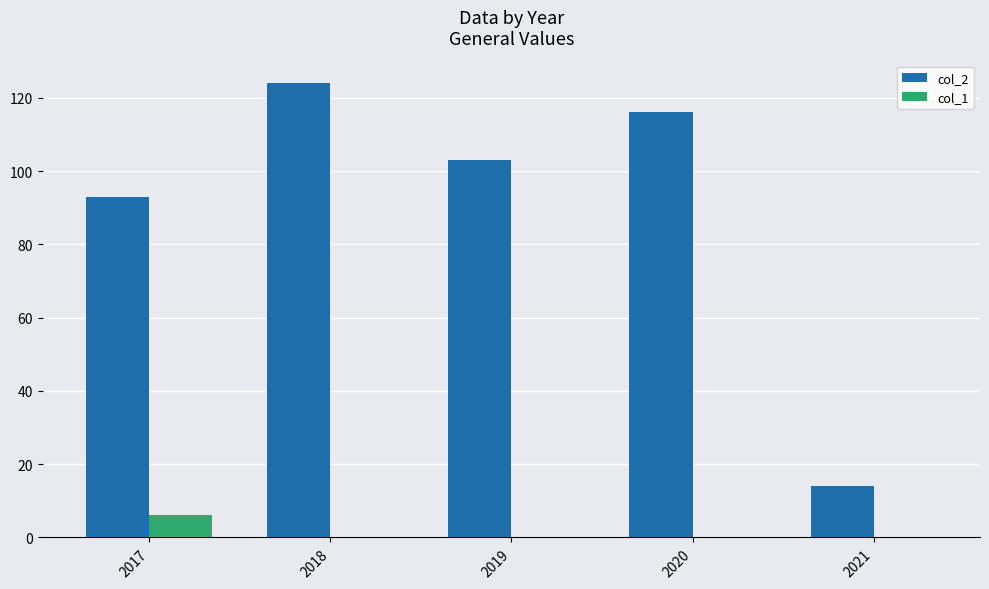

At which label does col_1 reach its peak?

2017